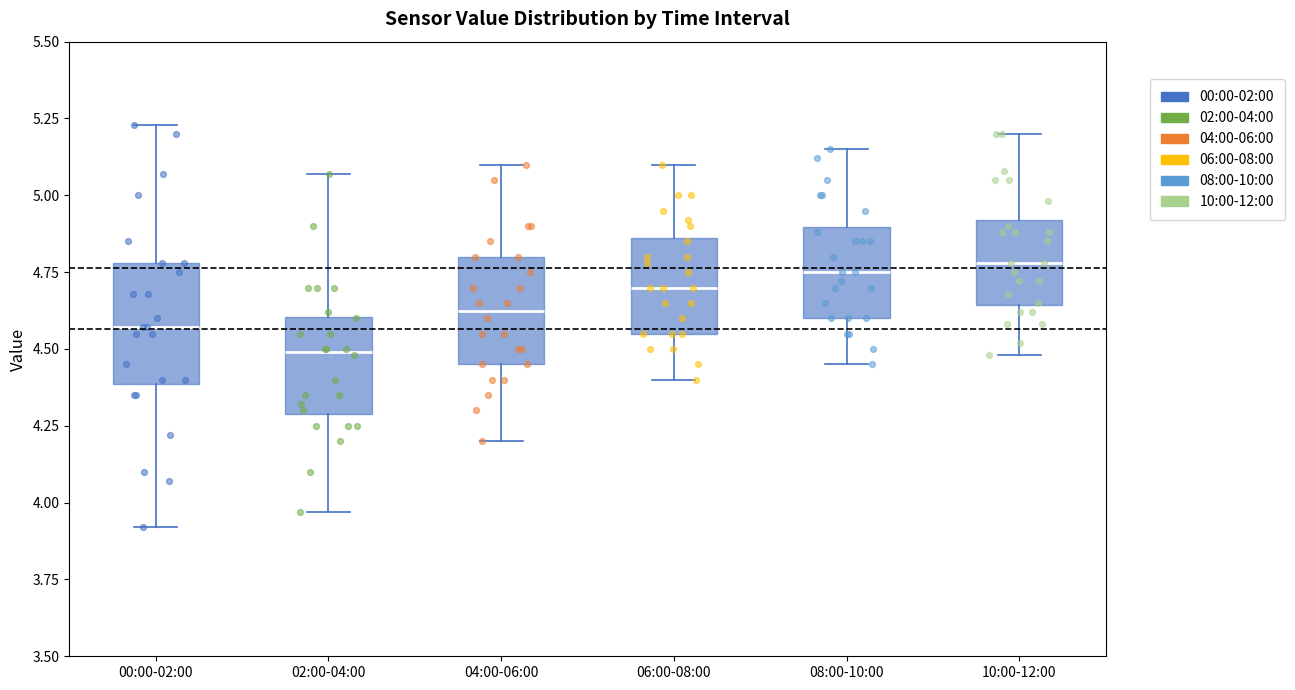

Where is the upper edge of the box for 02:00-04:00 on the y-axis? The values are not printed on the chart, so give them approximately, as read against the axis.

4.60